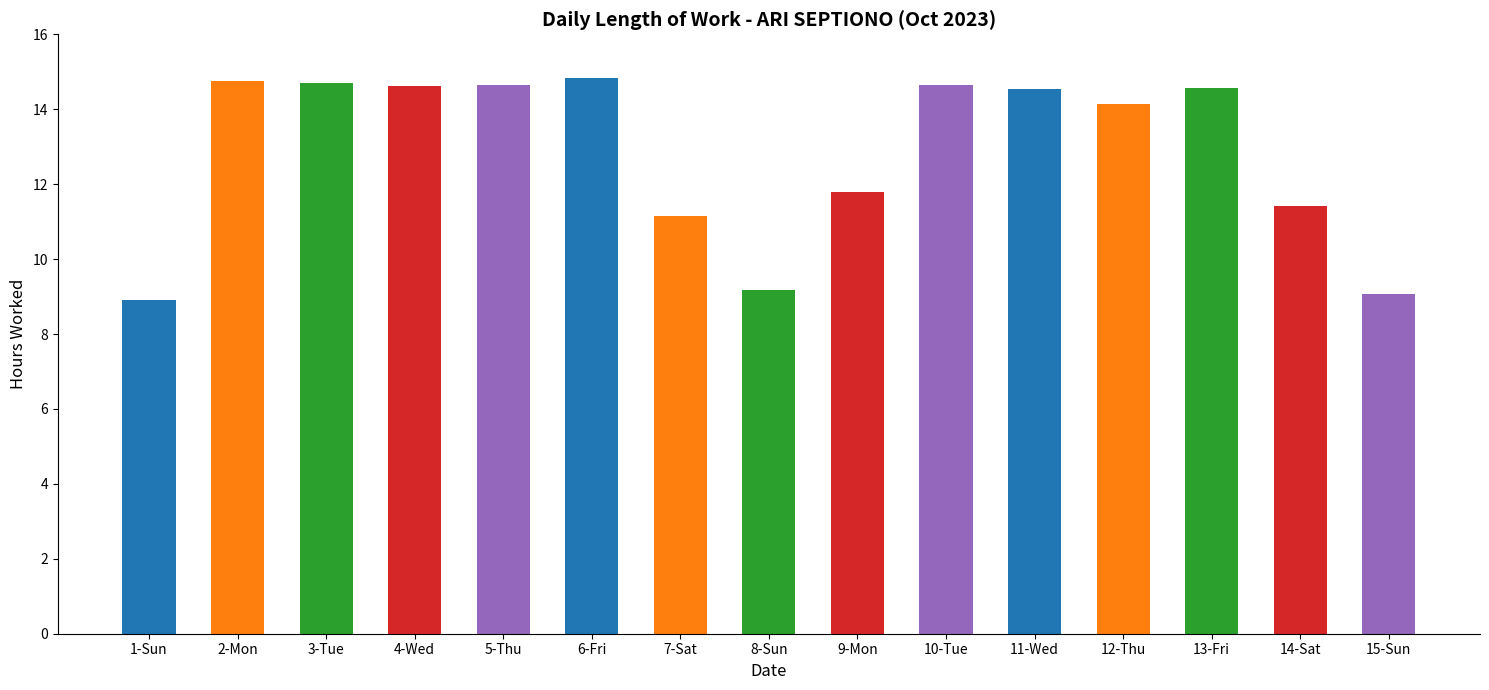

Which label corresponds to the smallest value in the chart?

1-Sun